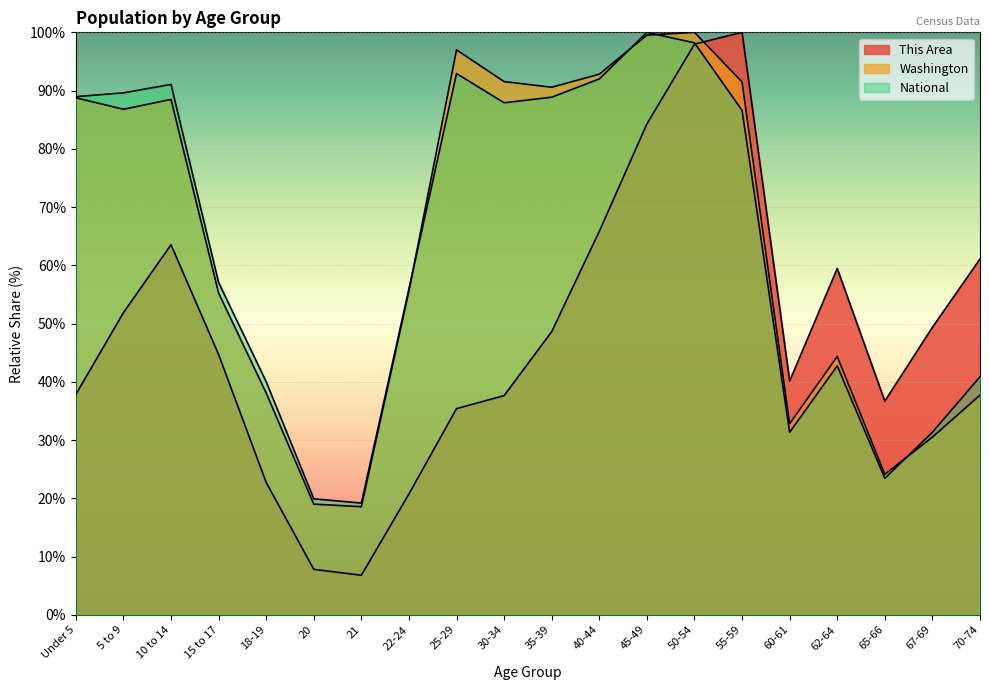

What are all the series names shown in the legend?

This Area, Washington, National